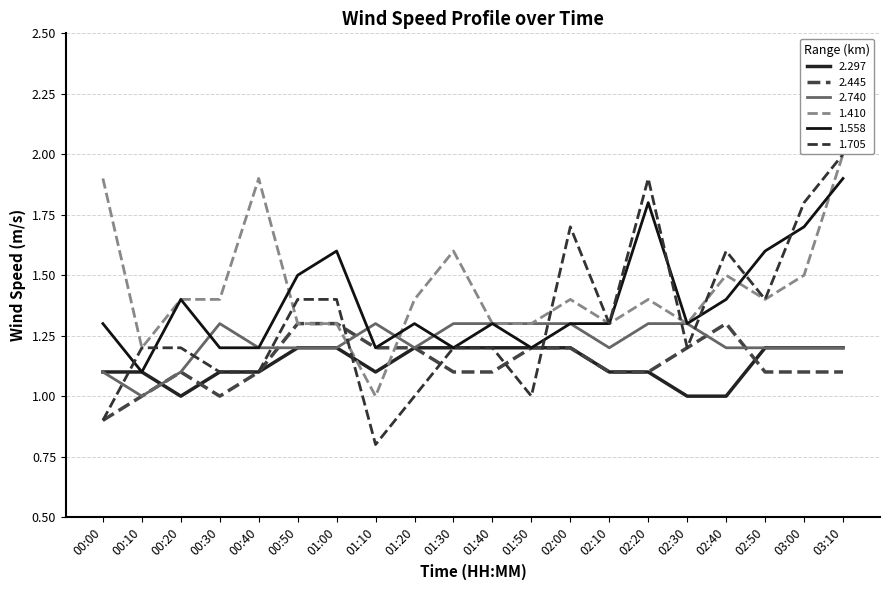

Between 01:10 and 02:00, which series saw the biggest shift?

1.705